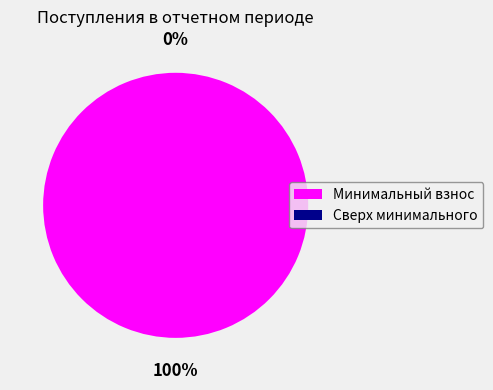

To the nearest percent, what percentage of the pie is за счет минимального взноса?

100%